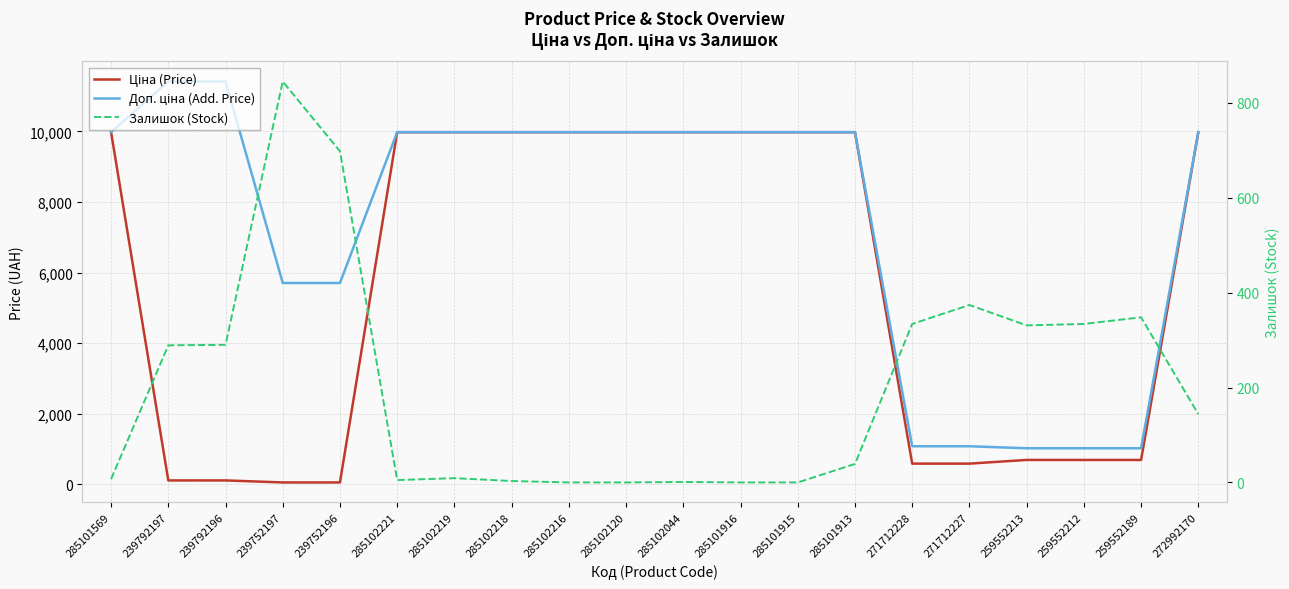

True or false: Ціна (Price) and Залишок (Stock) cross at least once.

True